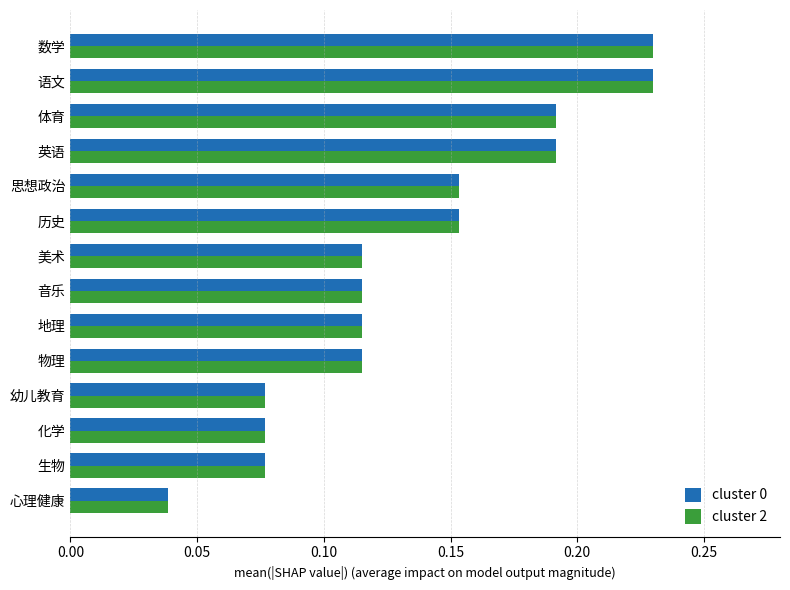

Which category has the lowest value in the cluster 2 series?

心理健康